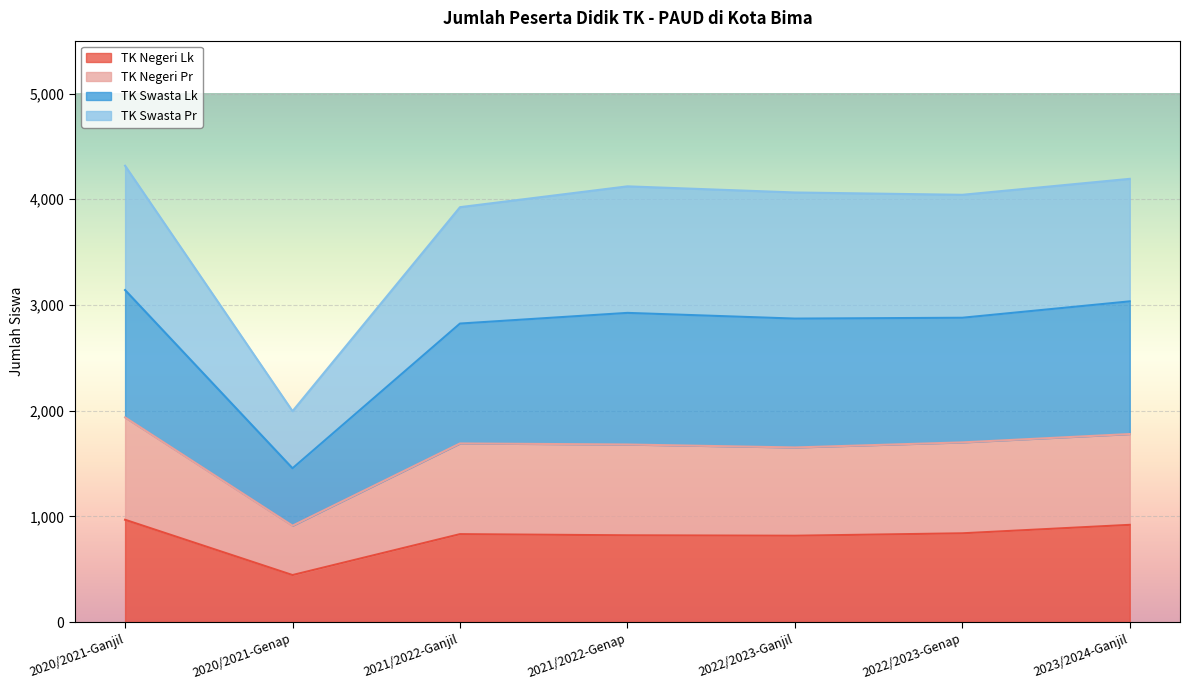

What is the greatest value displayed?

4317